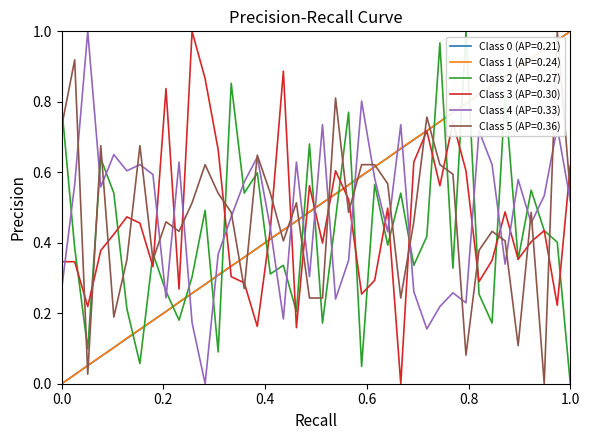

Which series ends up on top after the final intersection of Class 2 (AP=0.27) and Class 1 (AP=0.24)?

Class 1 (AP=0.24)